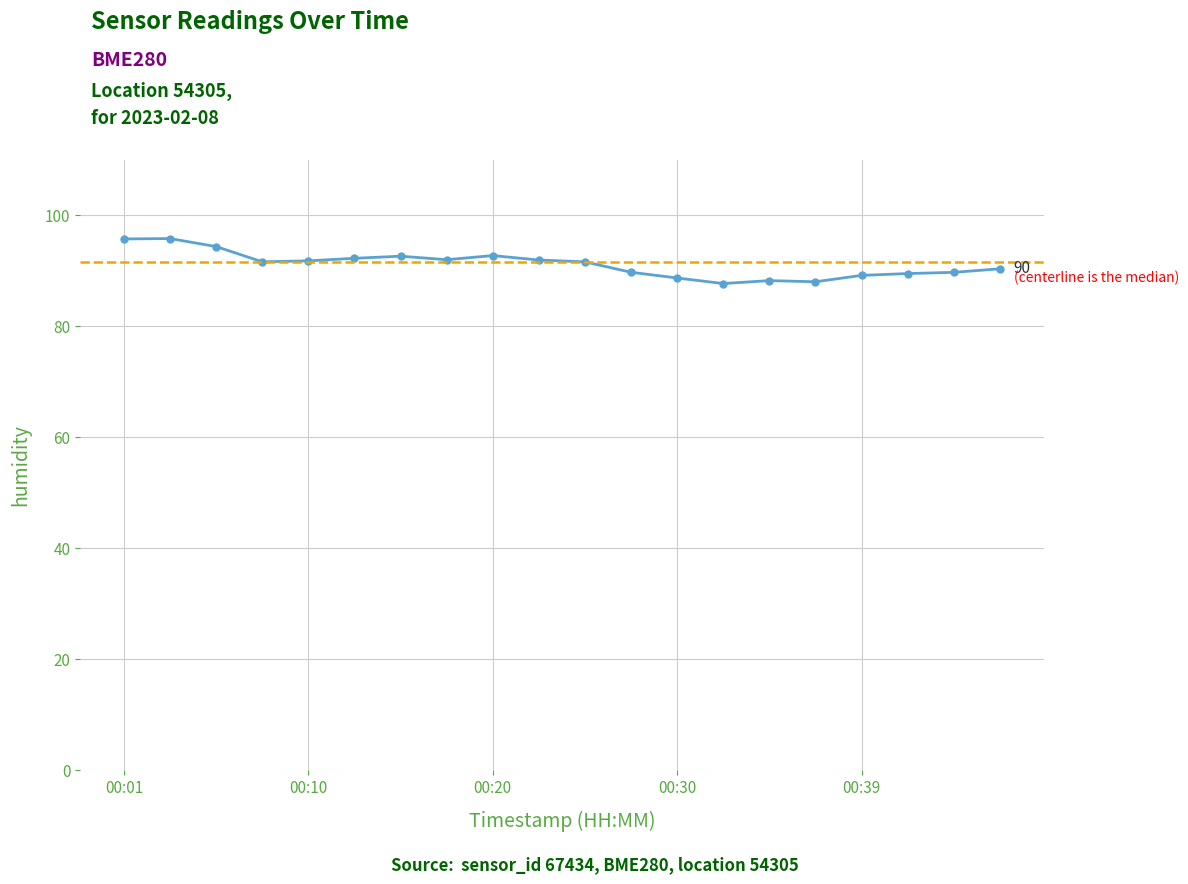

What is the difference between the maximum and second lowest values?

7.8